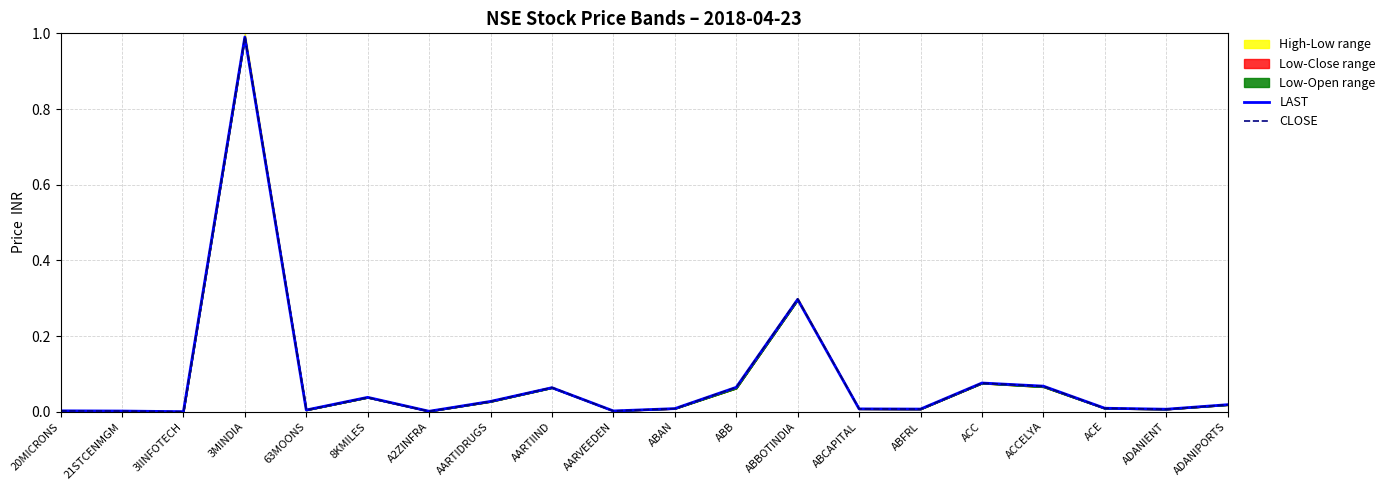

Is this an area chart (filled region under the line)?

No